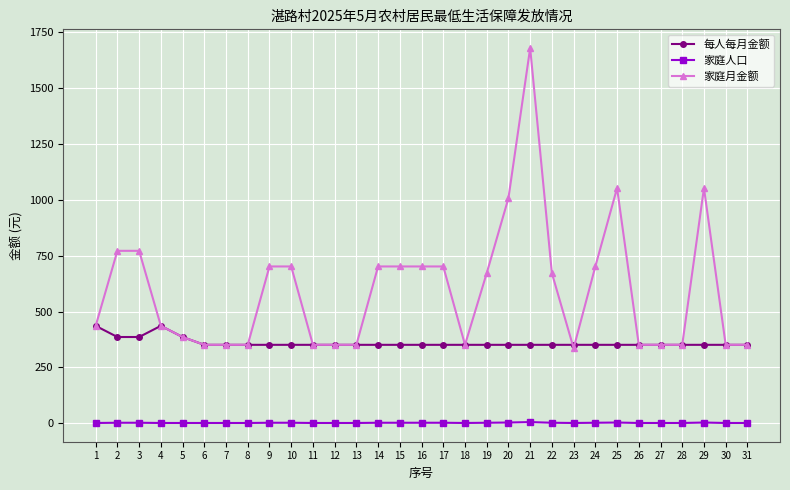

At which category does the chart reach its peak across all series?

21